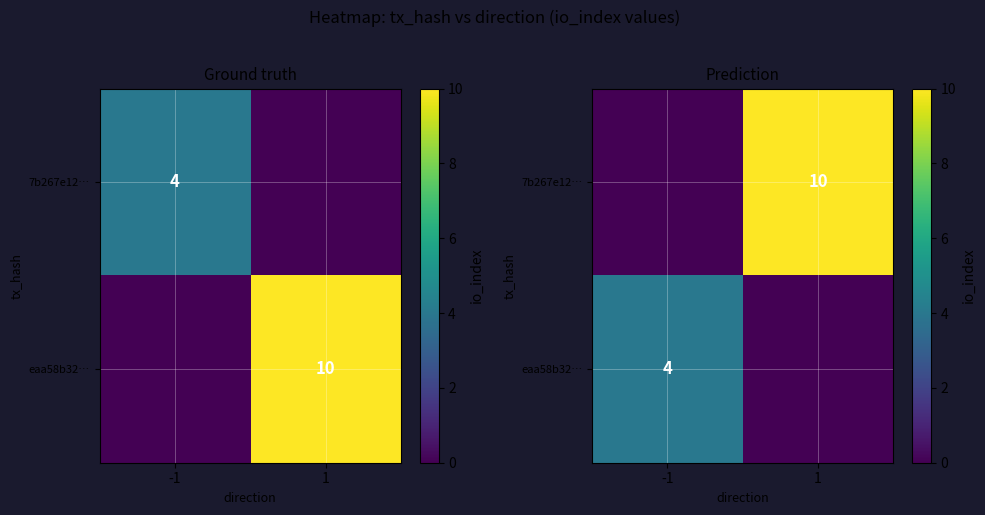

Count the 7b267e12… values in the range 0 to 10.

2